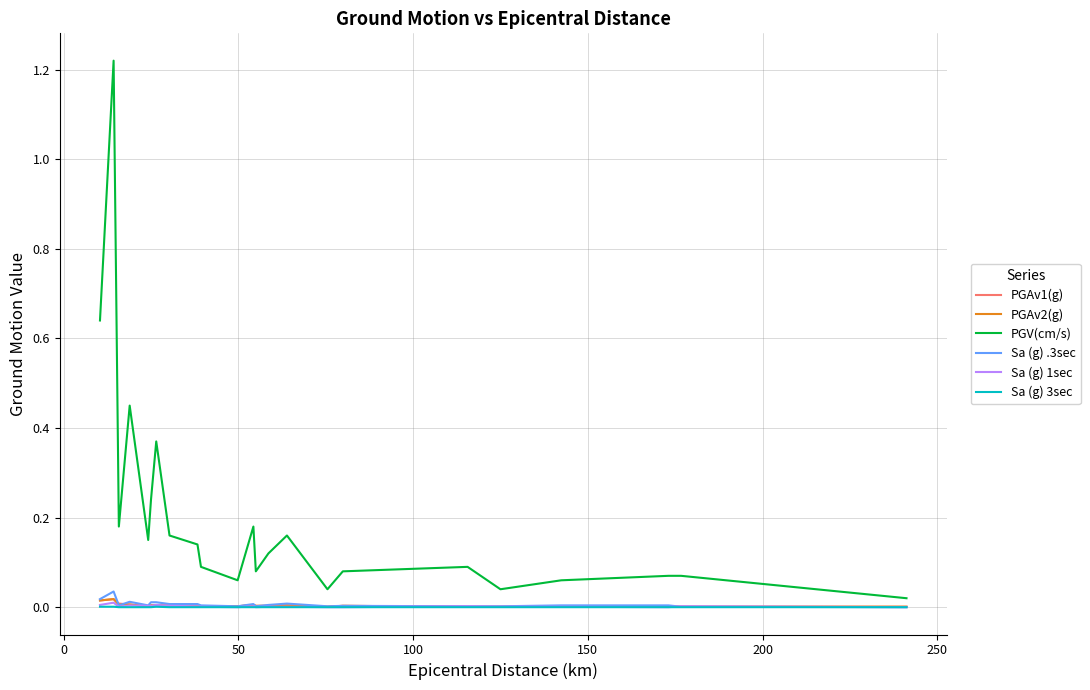

Does the chart display data point markers on the line(s)?

No